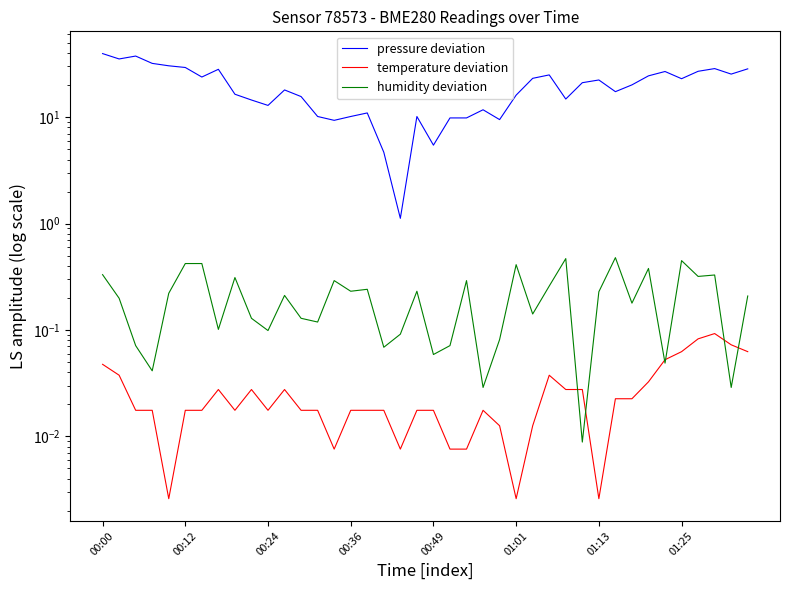

What is the difference between the highest and lowest values at 27?

24.9